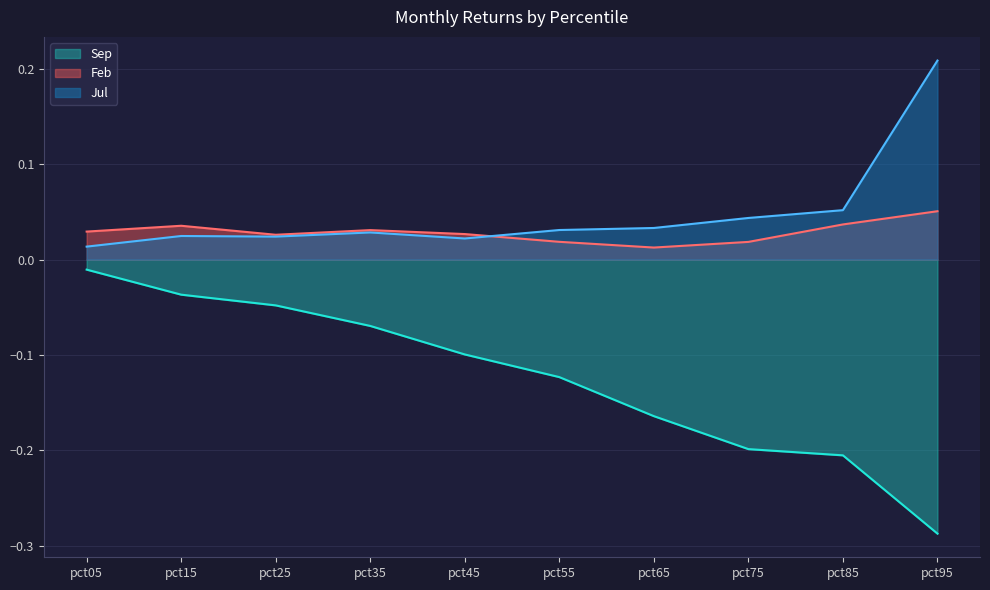

Does the chart have visible grid lines?

Yes